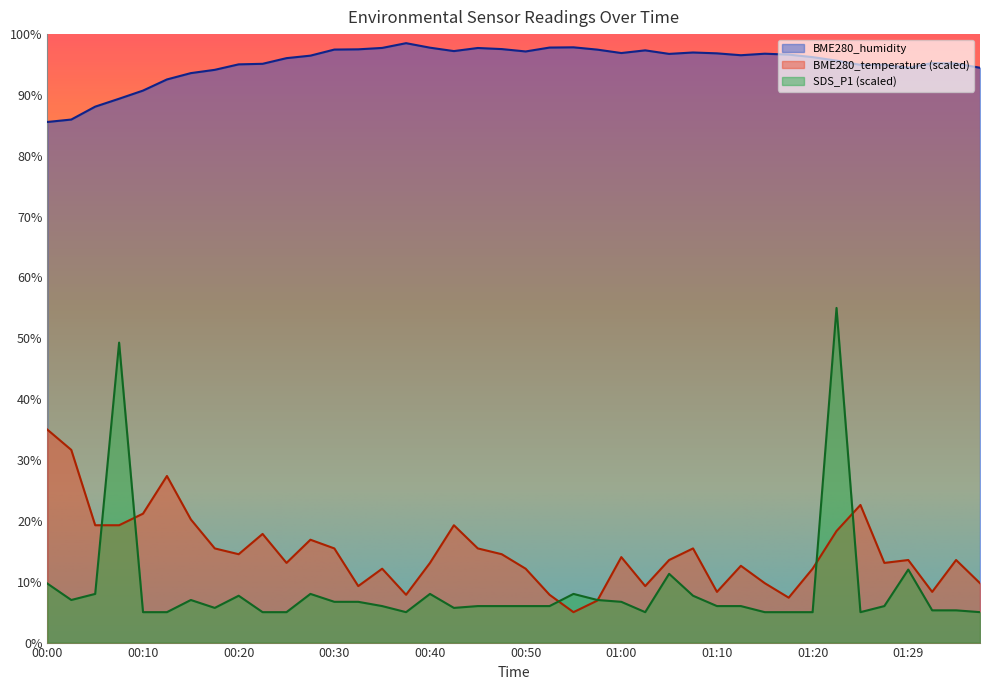

At how many categories does at least one series exceed 5?

40